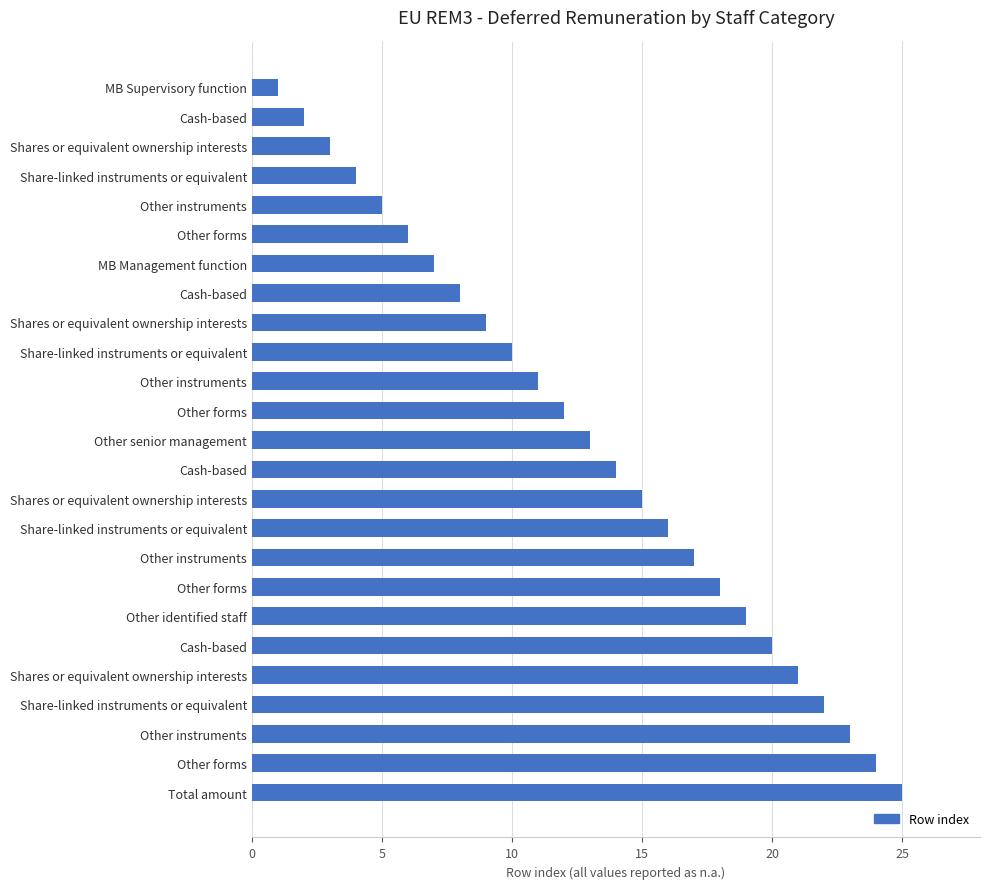

What is the sum of all values?

325